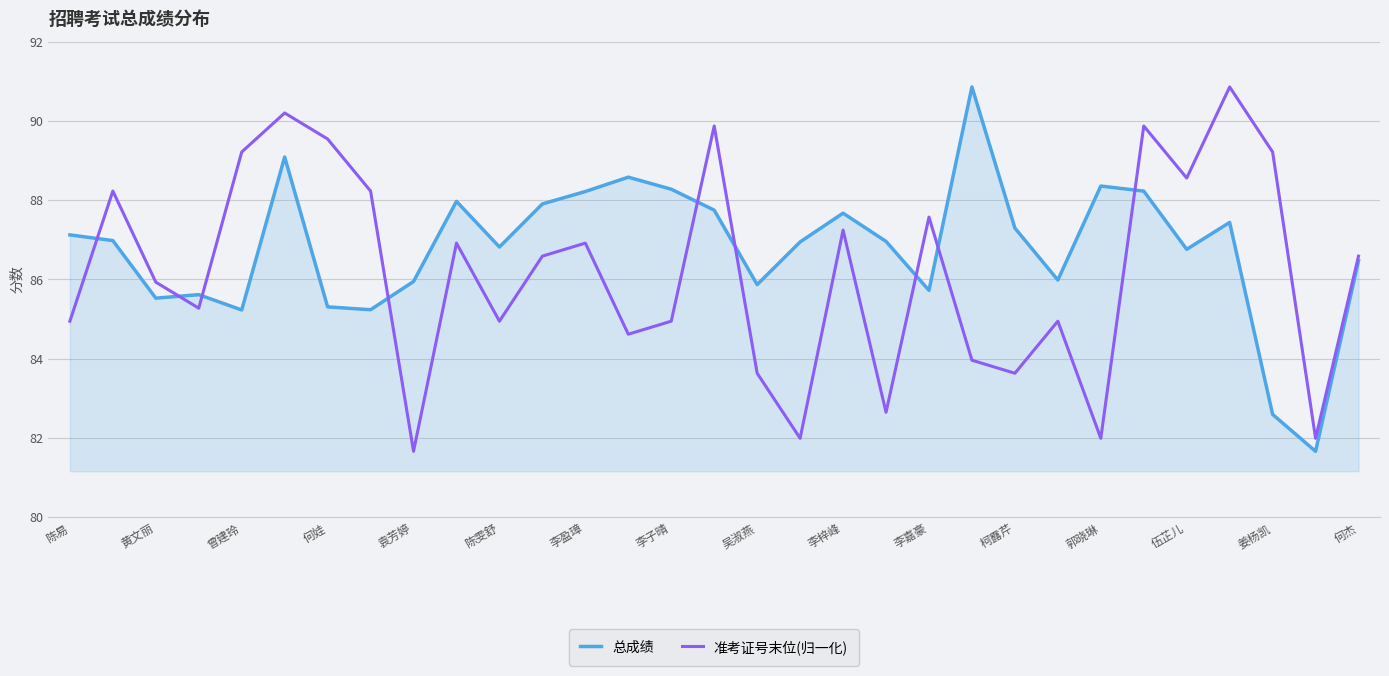

What is the highest value of the 准考证号末位(归一化) series?

90.9